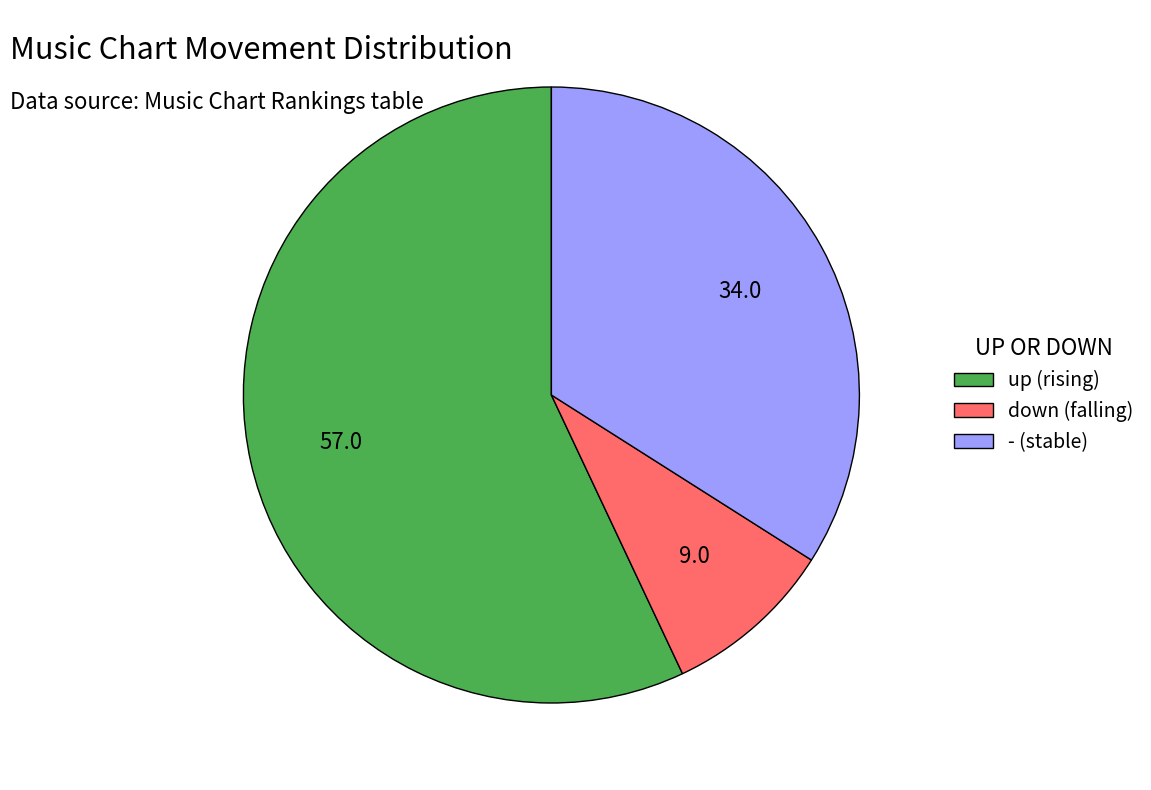

Rank the categories by value from highest to lowest.

up, -, down